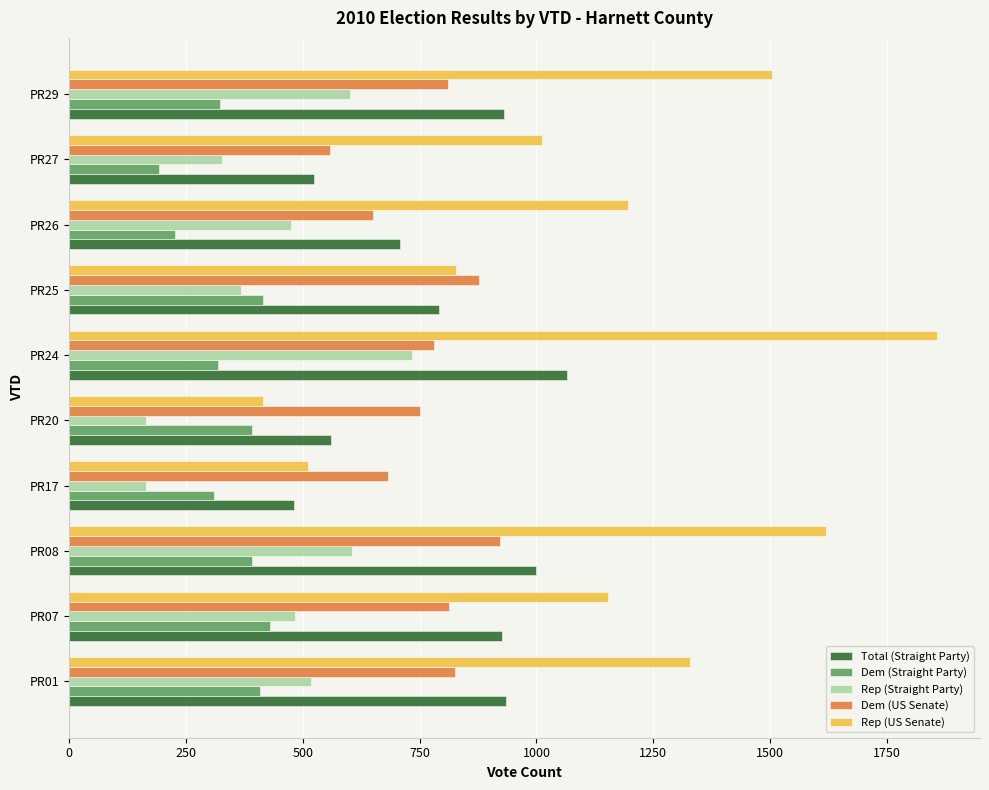

At how many categories does at least one series exceed 457?

10